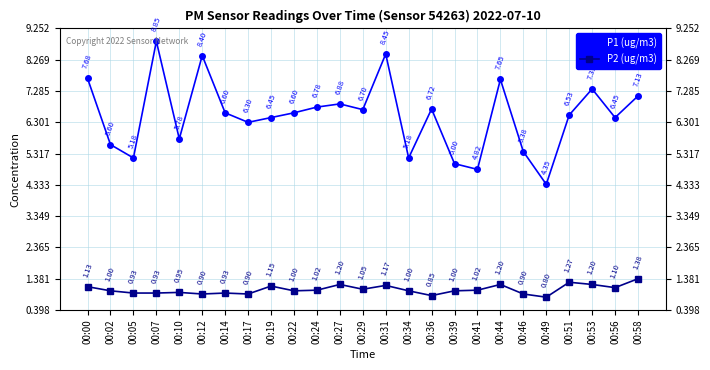

What is the total value across all series at 00:56?

7.6